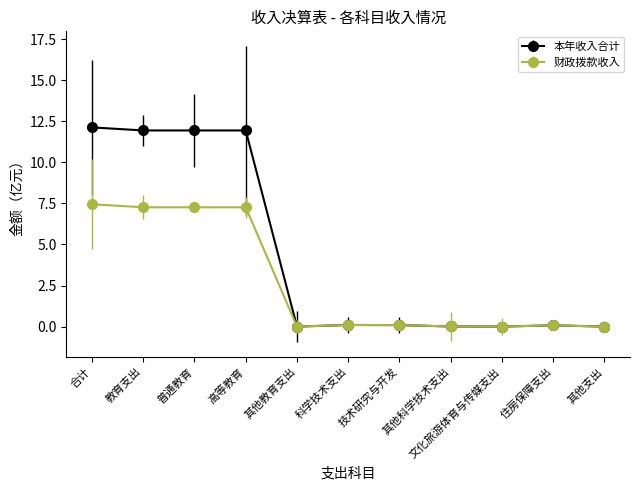

What is the label of the 5th point from the left?

其他教育支出